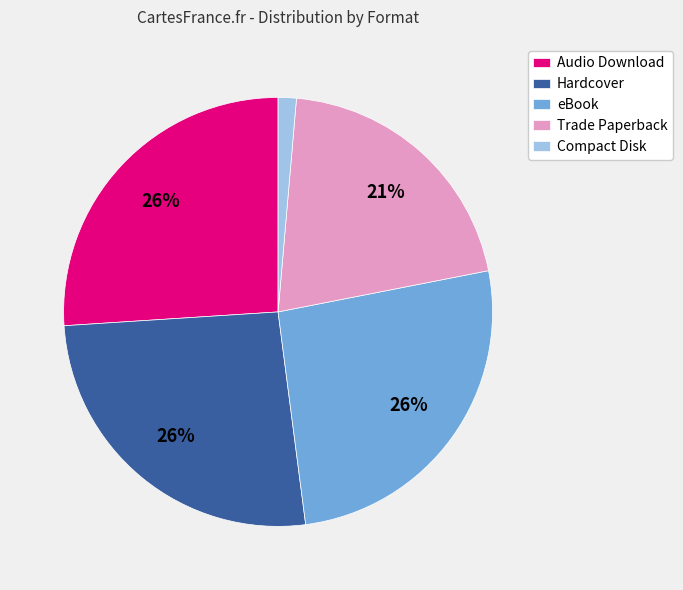

Which slice is the smallest?

Compact Disk